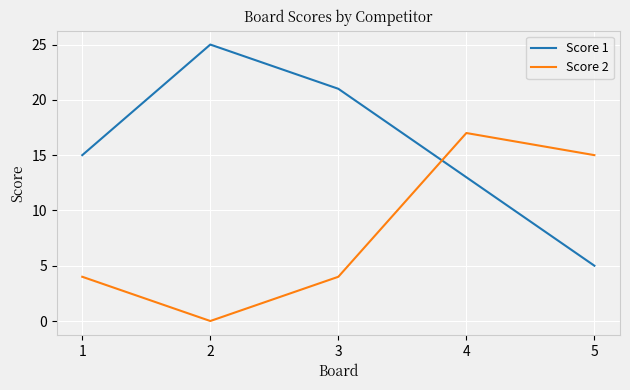

The value of Score 2 at 4 is 17. True or false?

True